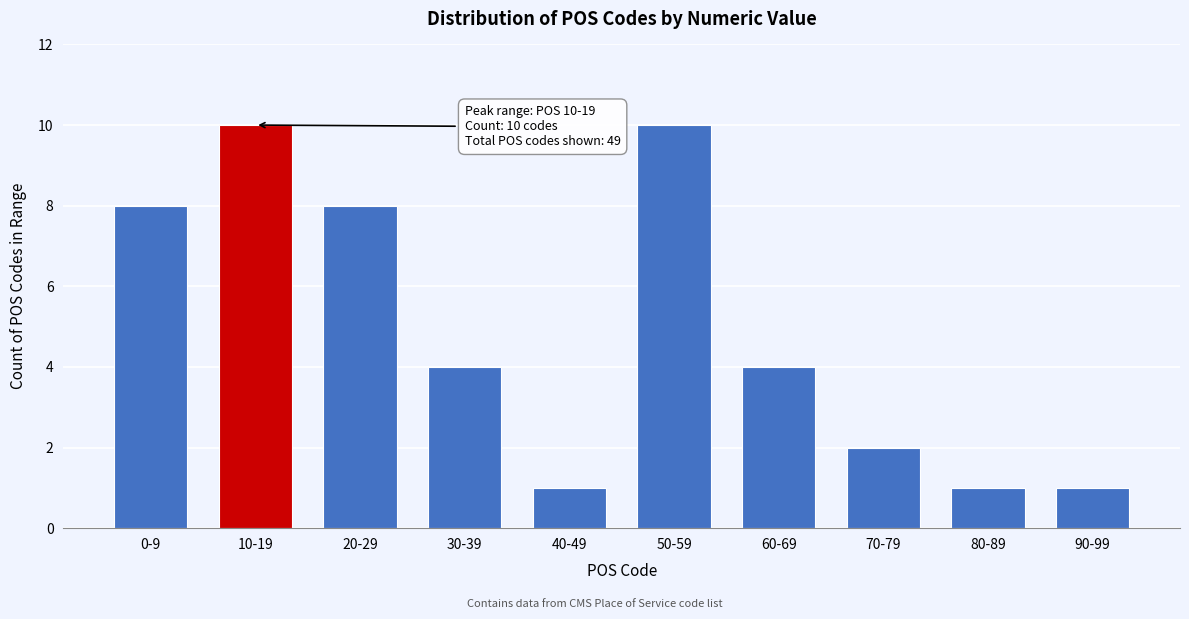

Reading left to right, what are all the values shown in this chart?

8	10	8	4	1	10	4	2	1	1